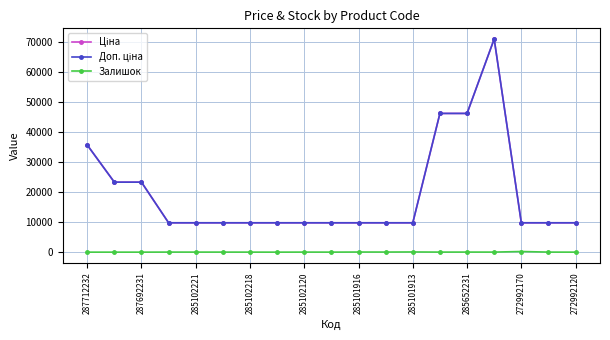

How many interior local peaks does the Ціна series have?

1